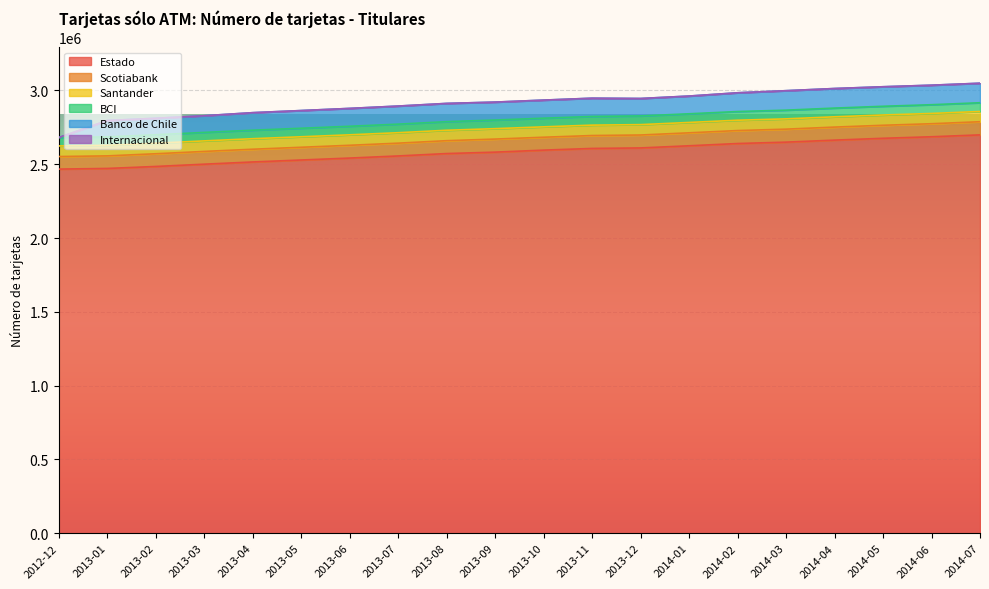

The value of Estado at 2013-01 is 2471717. True or false?

True